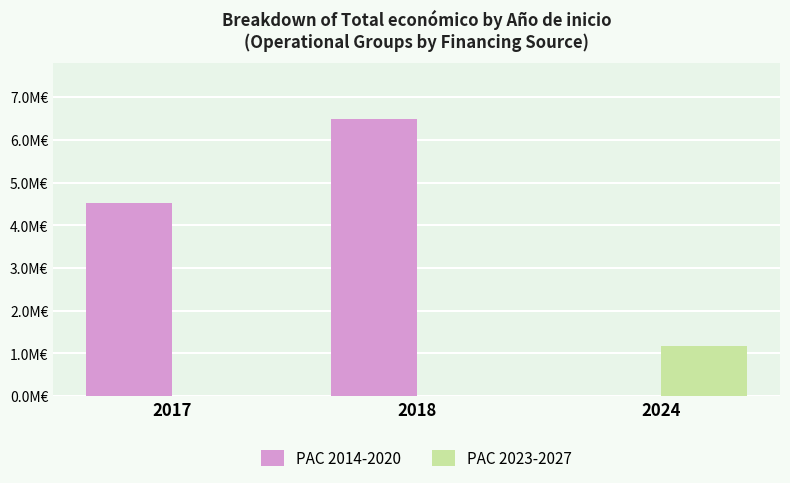

Which series changed the most between 2017 and 2018?

PAC 2014-2020